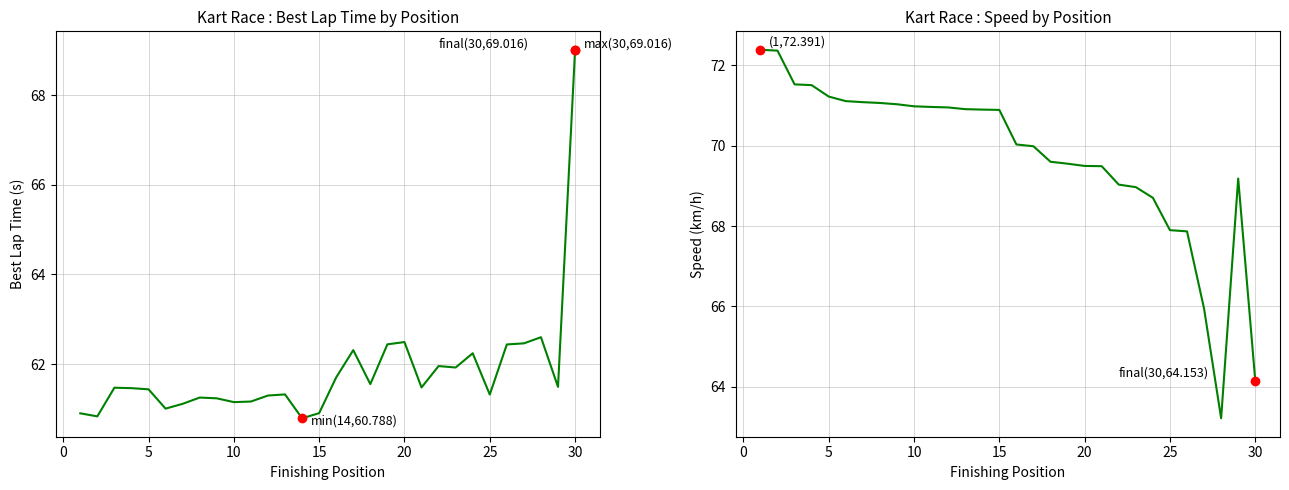

What are all the series names shown in the legend?

Best Lap time, Average Speed